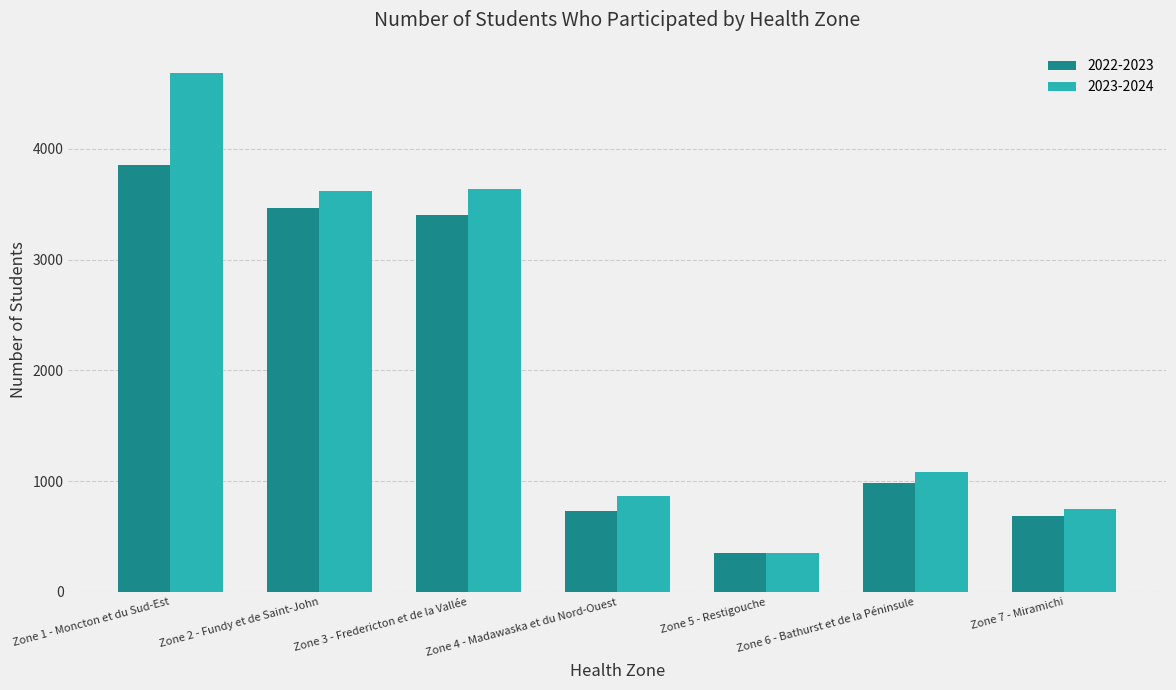

Rank the series by their average value, from lowest to highest.

2022-2023, 2023-2024